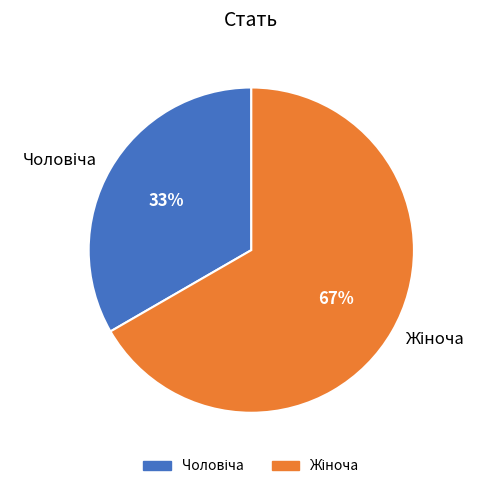

Is there any slice that represents more than half of the pie?

Yes